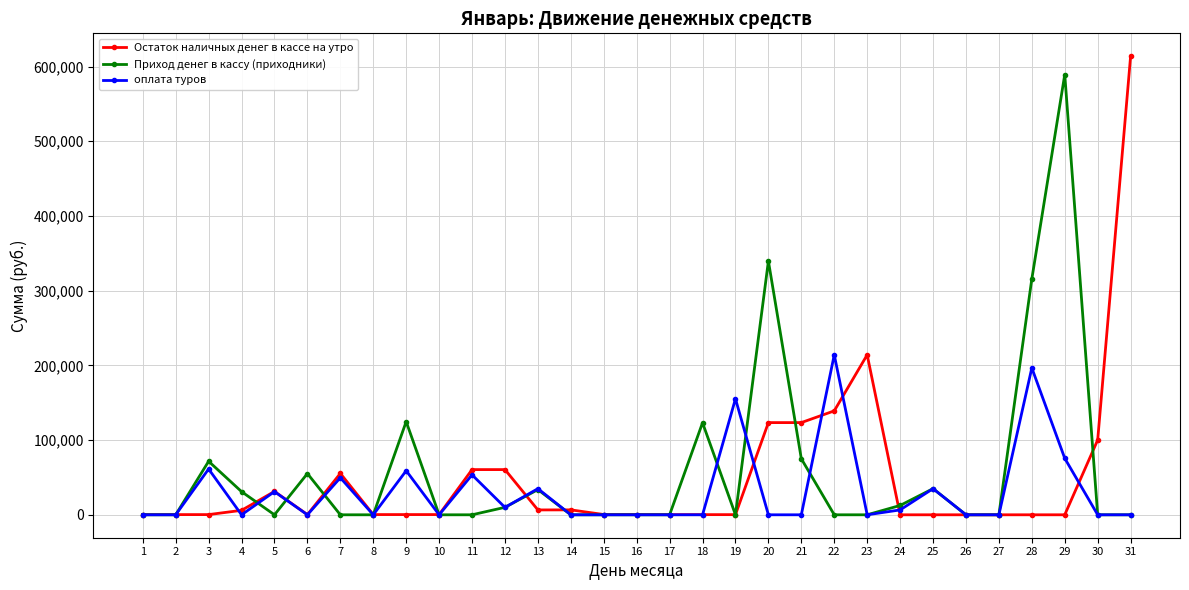

At which category is the sum across all series the highest?

29